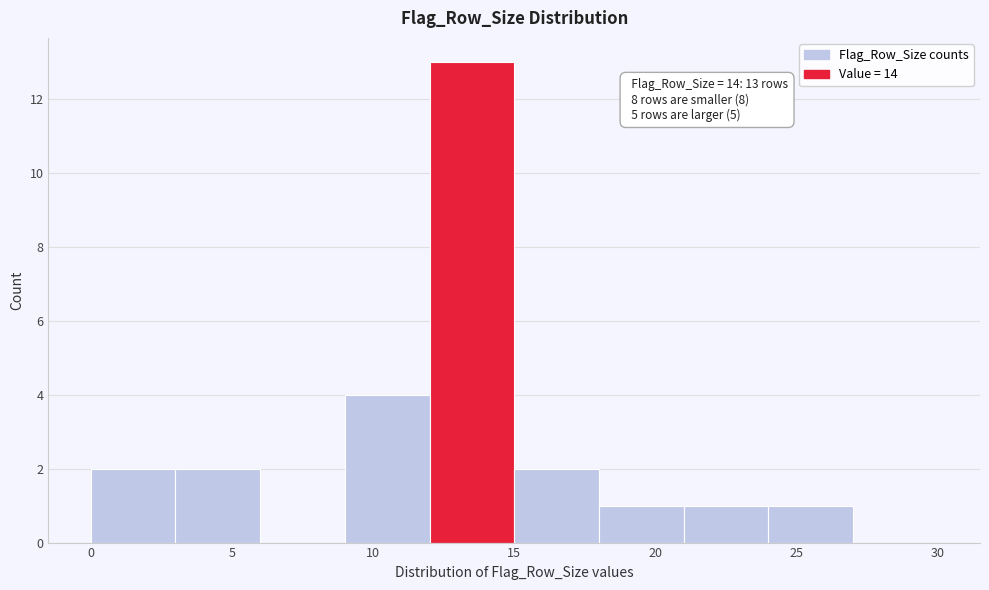

Over which range of the x-axis is the bar tallest?

12 to 15